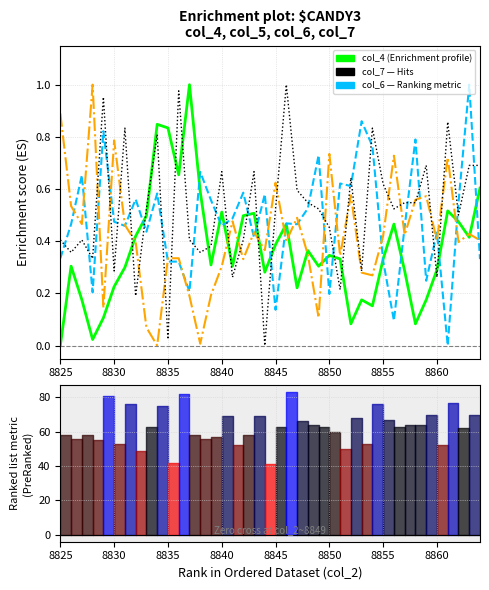

What is the difference between the maximum and minimum values in the col_6 series?

1.0